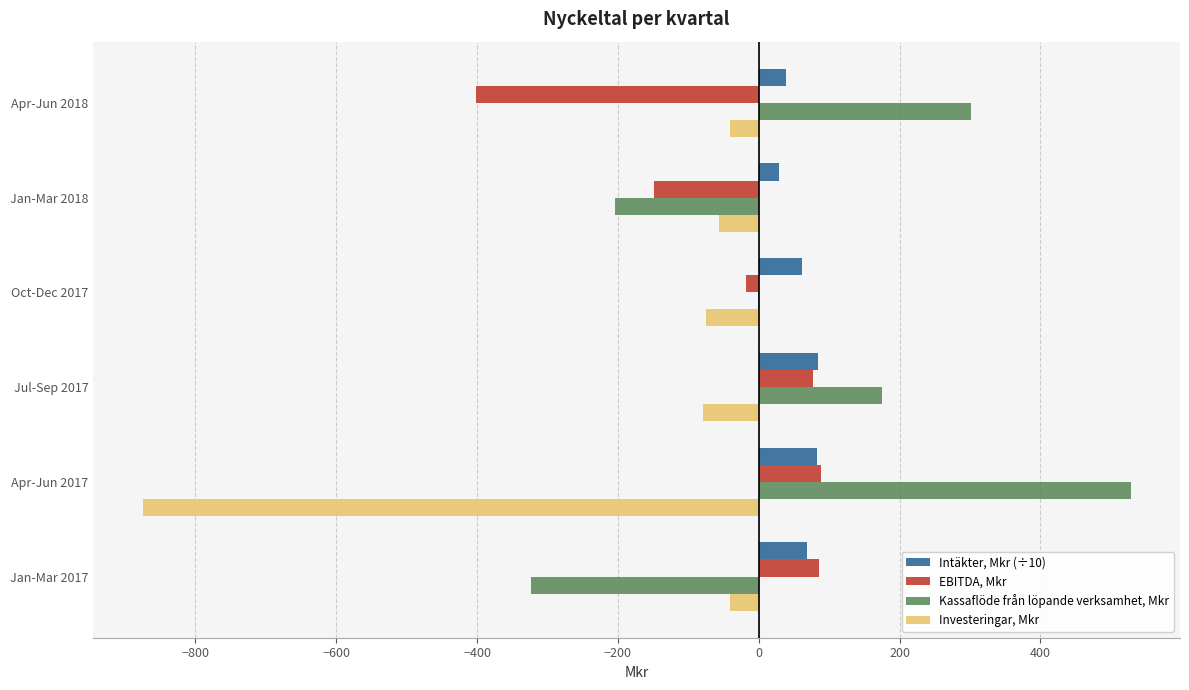

What is the sum of all Intäkter, Mkr (÷10) values?

364.6